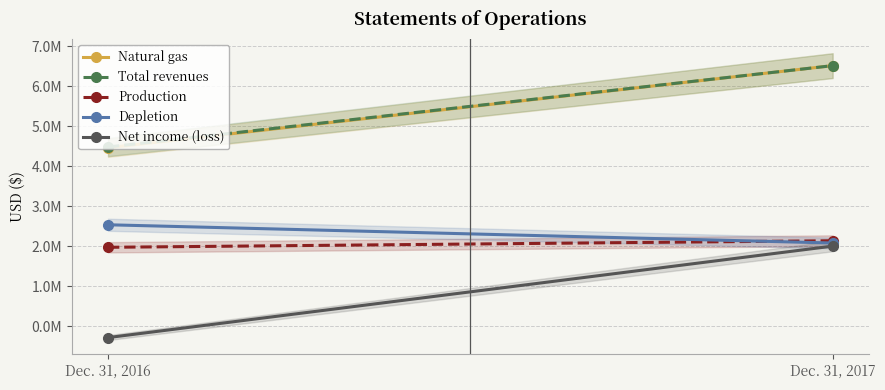

List the series in order of their peak value, lowest first.

Net income (loss), Production, Depletion, Natural gas, Total revenues